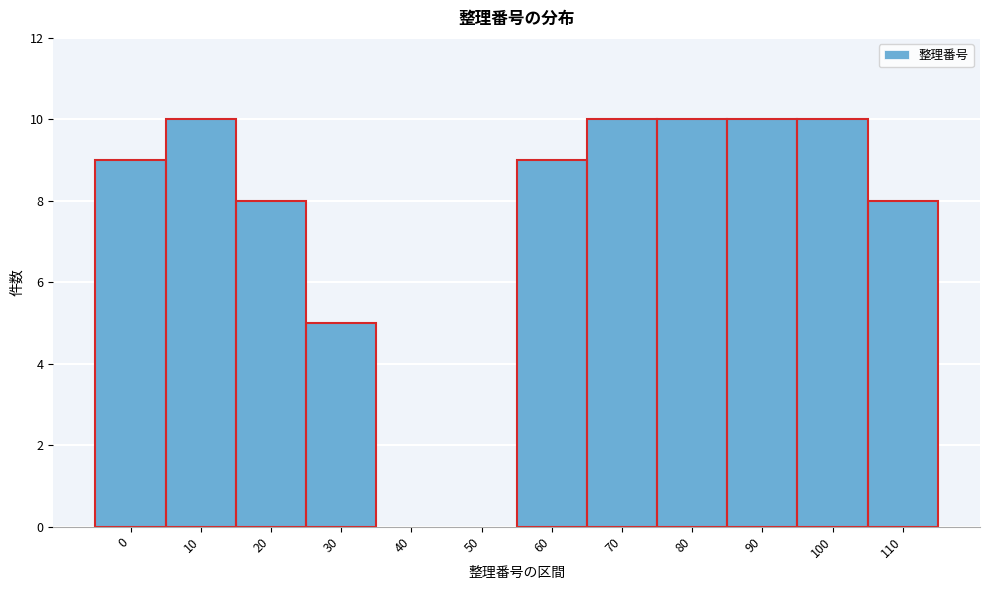

Reading left to right, transcribe all the data shown in this chart.

0=9	10=10	20=8	30=5	40=0	50=0	60=9	70=10	80=10	90=10	100=10	110=8